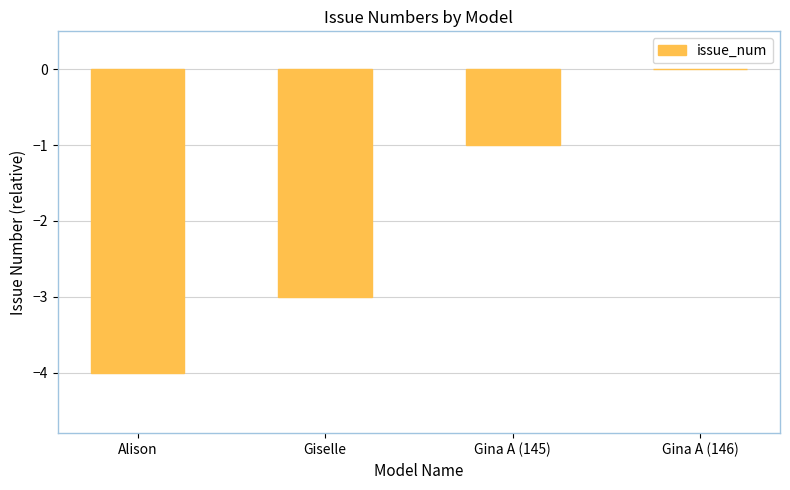

Is it true that the value at Giselle is -5?

False